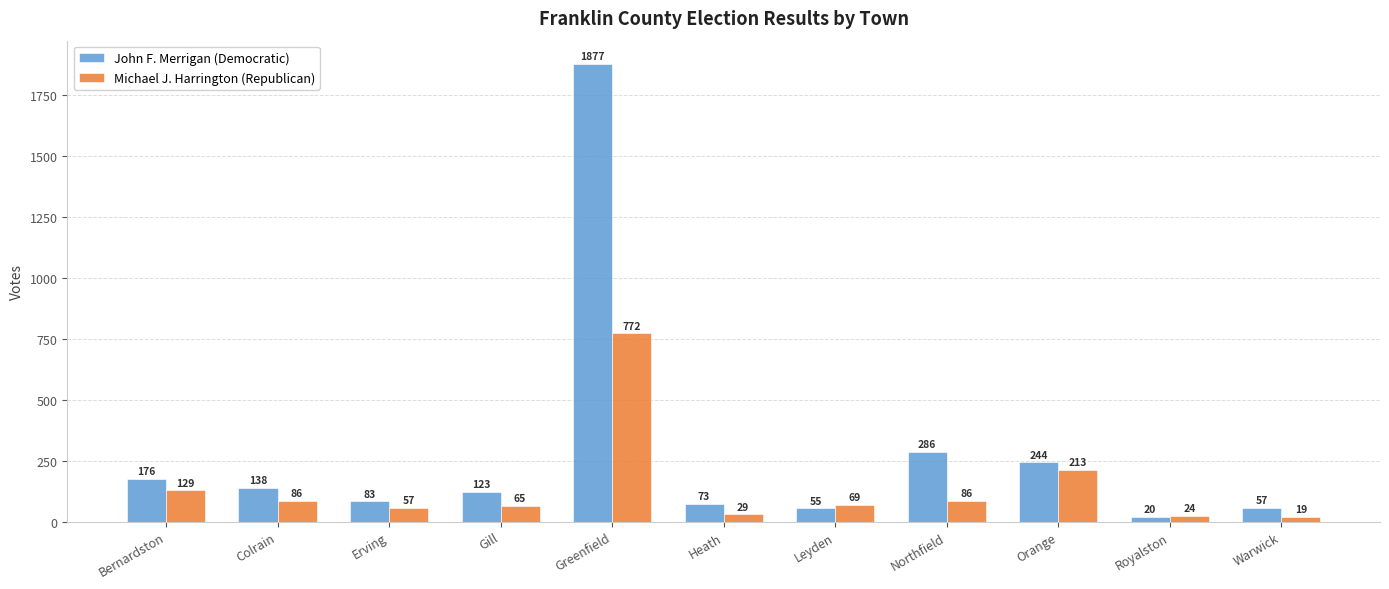

What is the label of the 2nd bar from the right?

Royalston